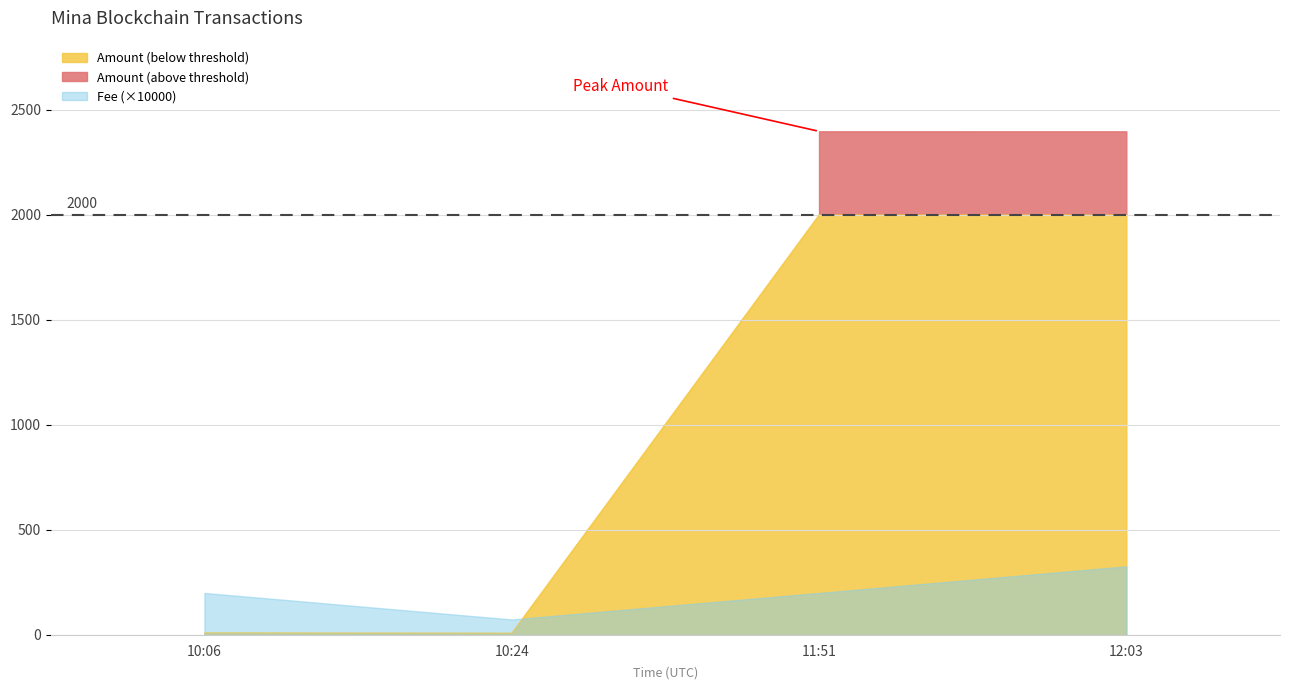

True or false: Amount (below threshold) has more than 2 interior local peaks.

False